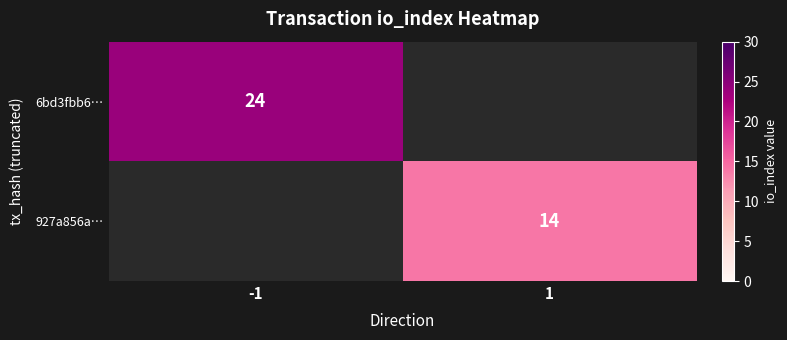

True or false: 6bd3fbb6… has a value of 36 at -1.

False